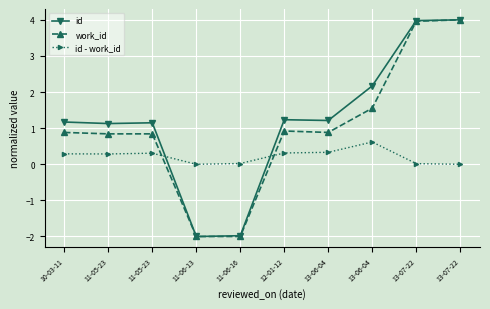

What is the minimum value shown in the chart?

-2.0